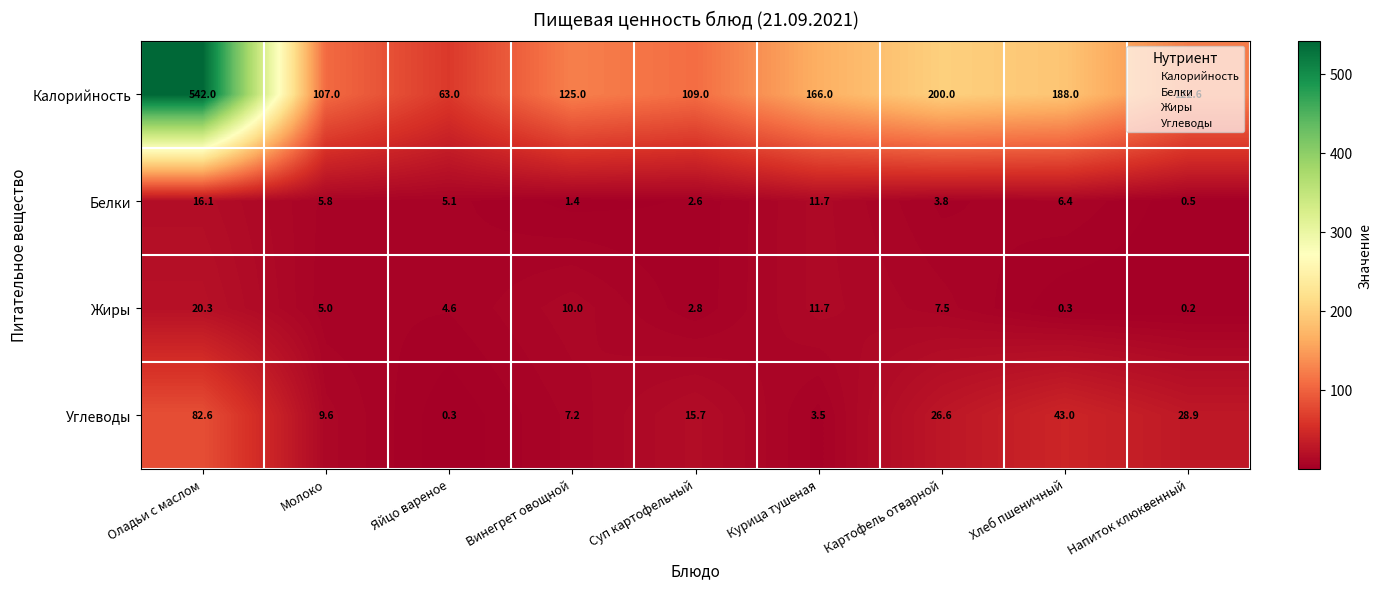

The value of Углеводы at Оладьи с маслом is 82.6. True or false?

True